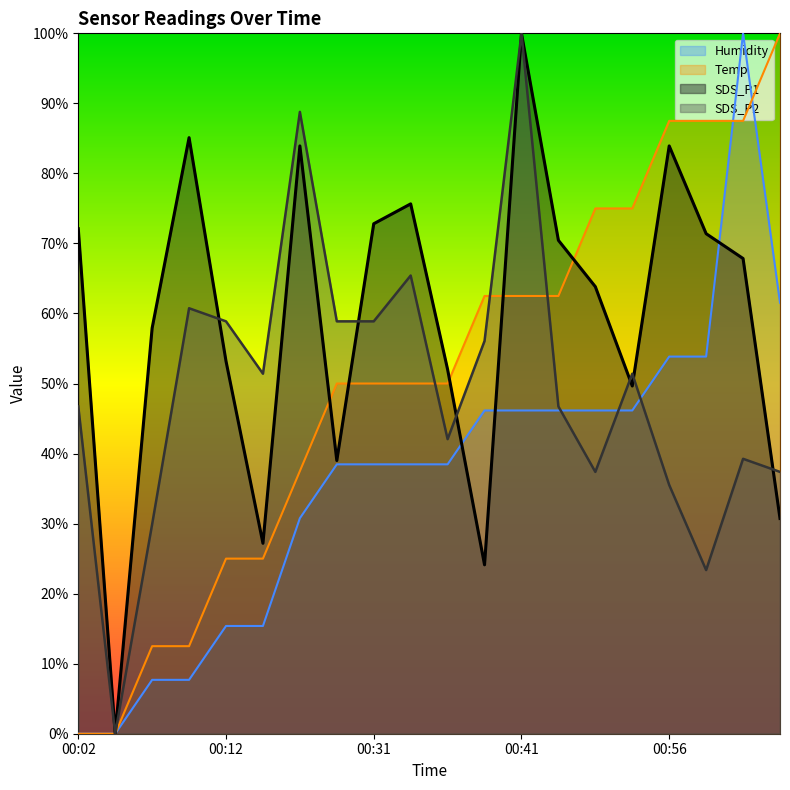

How many data points in SDS_P1 are above 67?

10